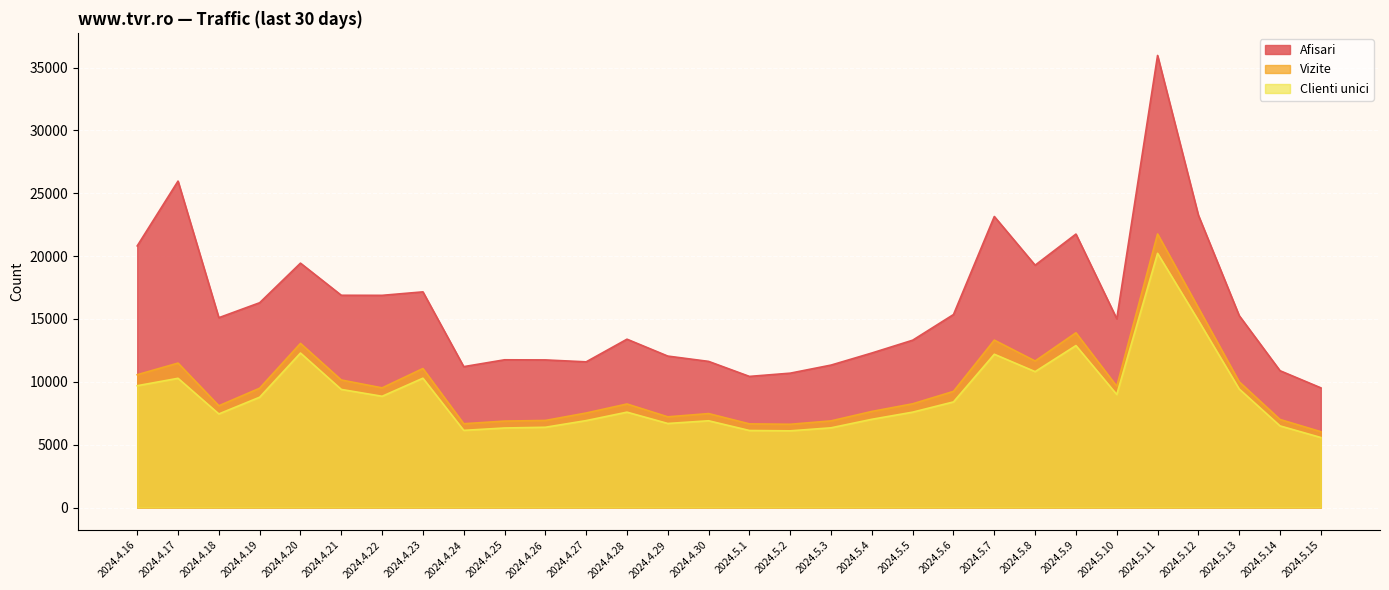

Reading right to left, transcribe all the data shown in this chart.

Afisari: 2024.5.15=9524	2024.5.14=10886	2024.5.13=15269	2024.5.12=23257	2024.5.11=35965	2024.5.10=15019	2024.5.9=21755	2024.5.8=19280	2024.5.7=23155	2024.5.6=15355	2024.5.5=13313	2024.5.4=12295	2024.5.3=11333	2024.5.2=10690	2024.5.1=10432	2024.4.30=11626	2024.4.29=12049	2024.4.28=13393	2024.4.27=11591	2024.4.26=11744	2024.4.25=11754	2024.4.24=11209	2024.4.23=17158	2024.4.22=16881	2024.4.21=16887	2024.4.20=19442	2024.4.19=16294	2024.4.18=15103	2024.4.17=25969	2024.4.16=20814
Vizite: 2024.5.15=6035	2024.5.14=7007	2024.5.13=10003	2024.5.12=15889	2024.5.11=21764	2024.5.10=9646	2024.5.9=13903	2024.5.8=11659	2024.5.7=13319	2024.5.6=9242	2024.5.5=8254	2024.5.4=7646	2024.5.3=6894	2024.5.2=6625	2024.5.1=6657	2024.4.30=7476	2024.4.29=7217	2024.4.28=8239	2024.4.27=7522	2024.4.26=6928	2024.4.25=6877	2024.4.24=6668	2024.4.23=11059	2024.4.22=9522	2024.4.21=10147	2024.4.20=13059	2024.4.19=9492	2024.4.18=8097	2024.4.17=11492	2024.4.16=10567
Clienti unici: 2024.5.15=5571	2024.5.14=6496	2024.5.13=9430	2024.5.12=14883	2024.5.11=20224	2024.5.10=8994	2024.5.9=12885	2024.5.8=10813	2024.5.7=12195	2024.5.6=8404	2024.5.5=7589	2024.5.4=7021	2024.5.3=6343	2024.5.2=6102	2024.5.1=6129	2024.4.30=6903	2024.4.29=6687	2024.4.28=7588	2024.4.27=6917	2024.4.26=6387	2024.4.25=6329	2024.4.24=6140	2024.4.23=10289	2024.4.22=8852	2024.4.21=9397	2024.4.20=12292	2024.4.19=8778	2024.4.18=7447	2024.4.17=10282	2024.4.16=9692